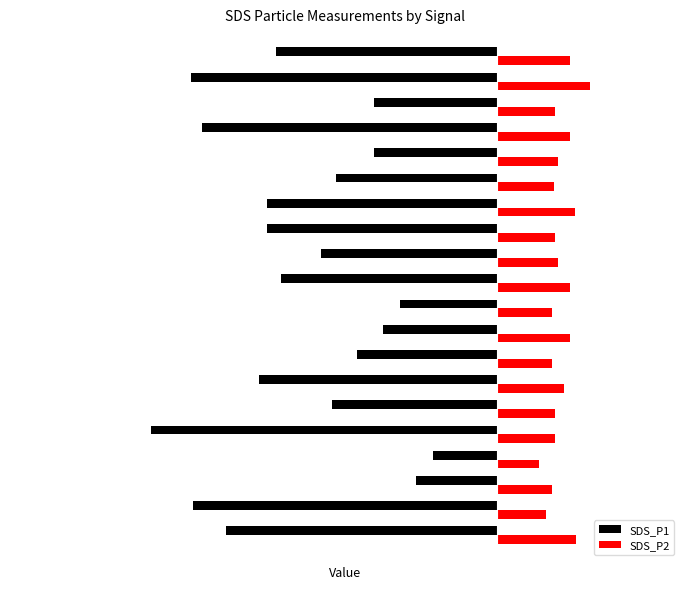

What are all the series names shown in the legend?

SDS_P1, SDS_P2